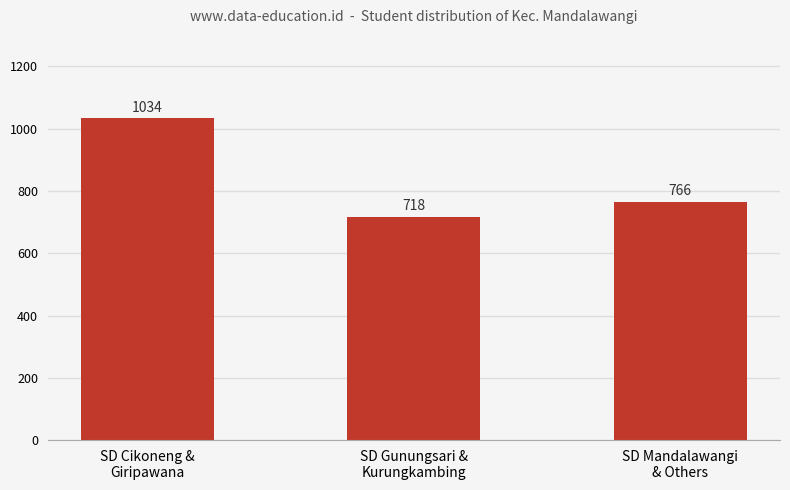

What is the sum of the values at SD Mandalawangi
& Others and SD Cikoneng &
Giripawana?

1800